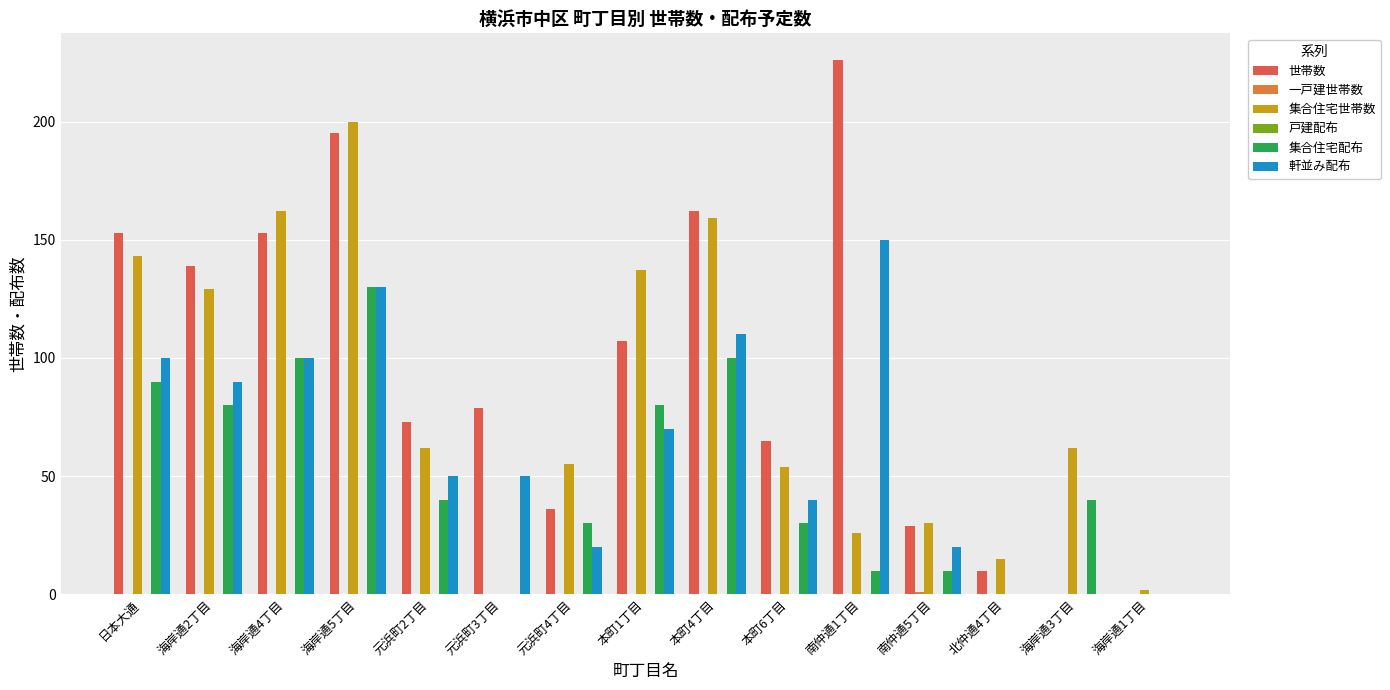

Which series has the largest range (max minus min)?

世帯数